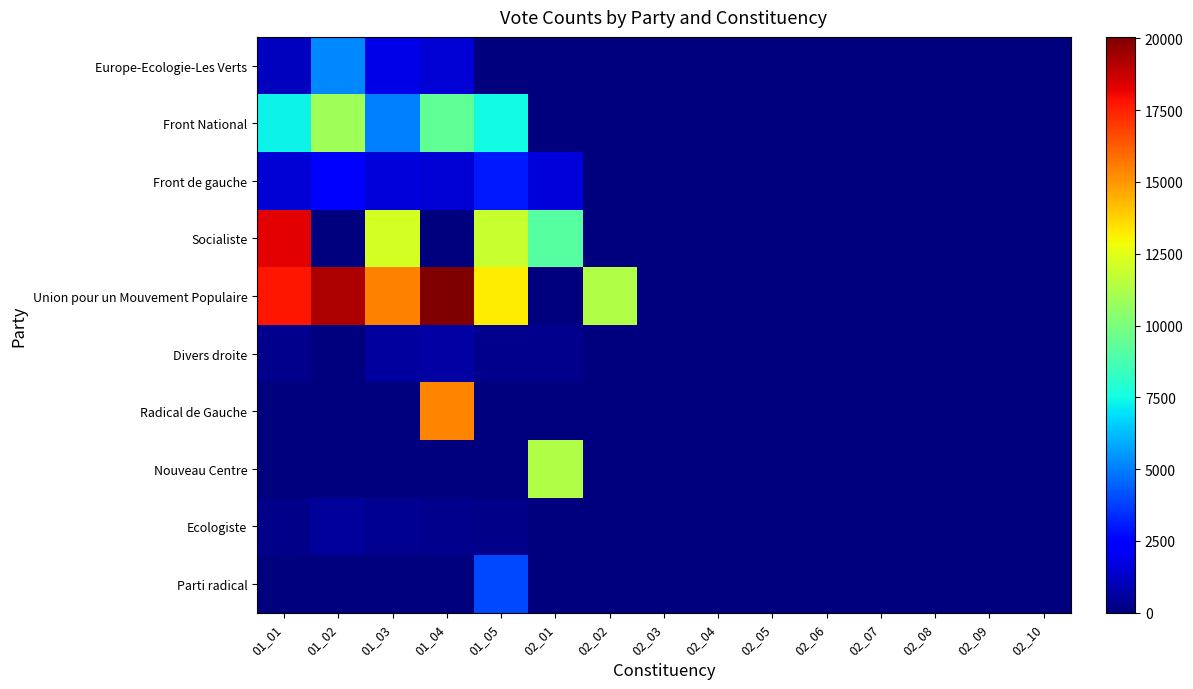

Which series has the widest spread of values?

Union pour un Mouvement Populaire